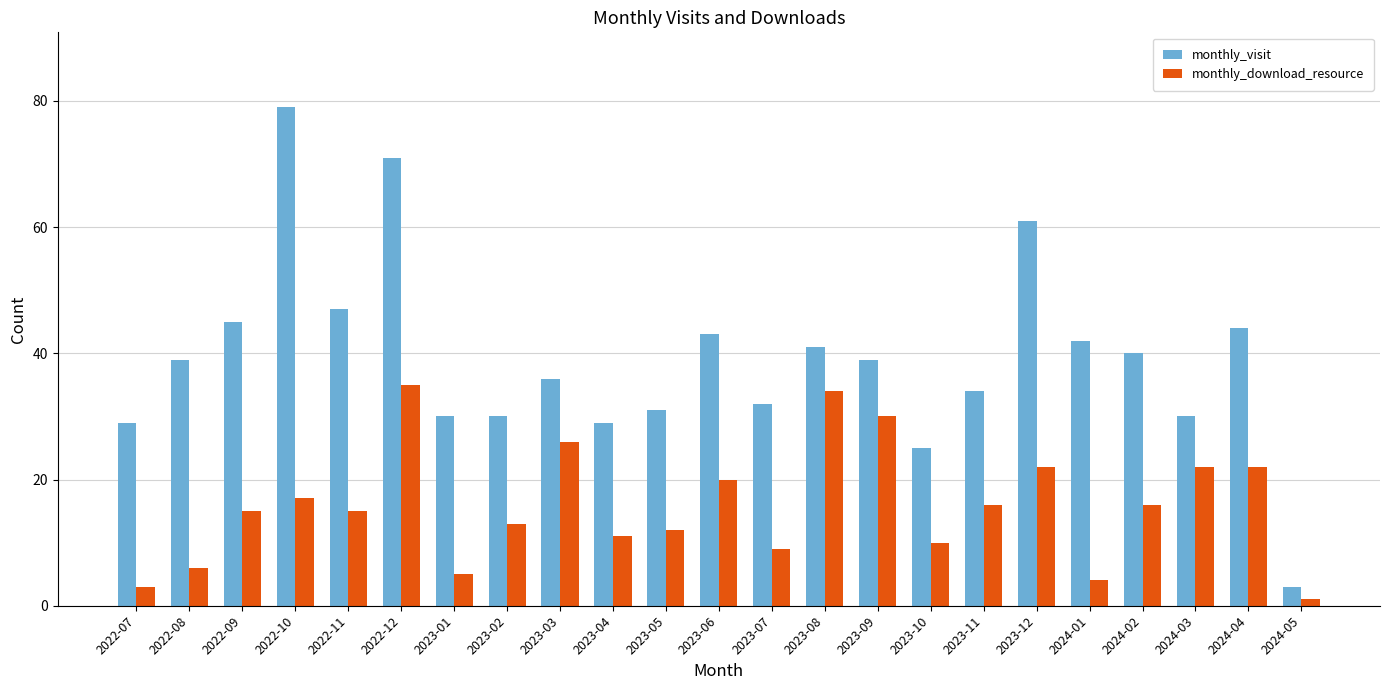

What is the sum of the monthly_download_resource values at 2023-10 and 2023-12?

32